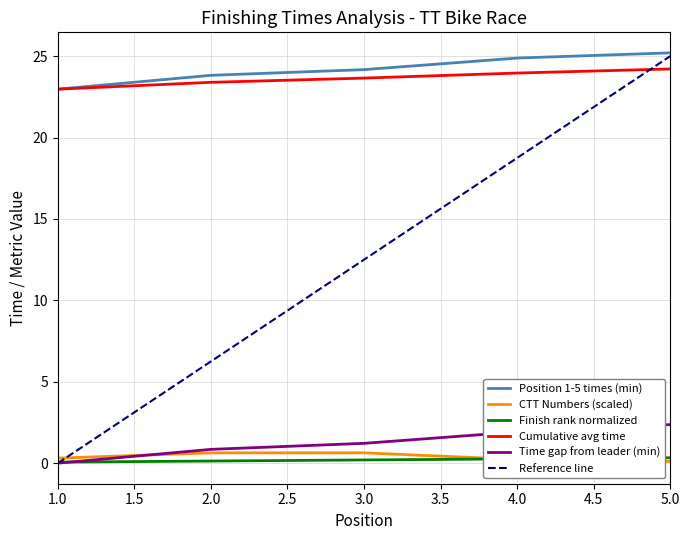

What is the spread (max minus min) of values at 3?

24.0